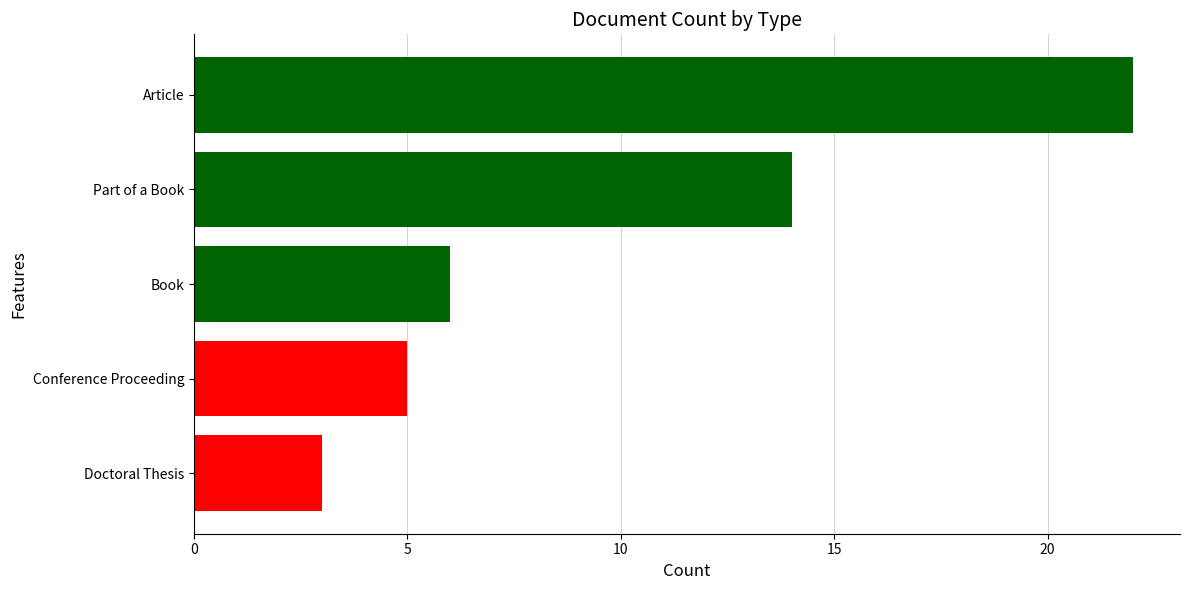

What is the difference between the second highest and minimum values?

11